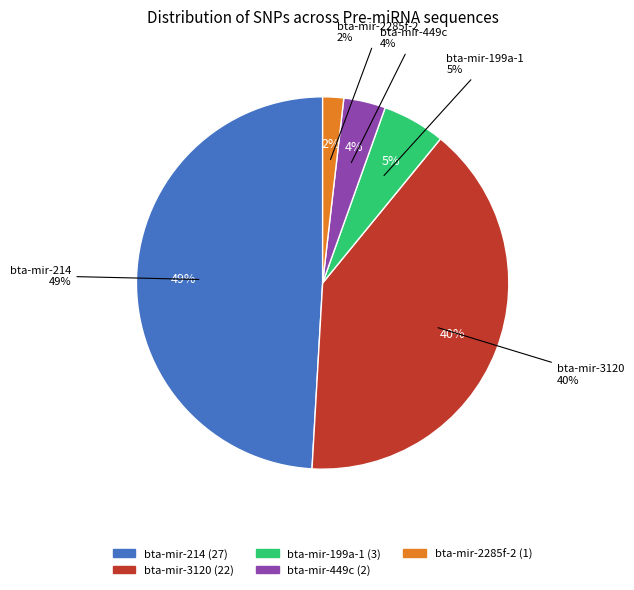

To the nearest percent, what is the difference between the bta-mir-199a-1 and bta-mir-2285f-2 slice percentages?

4%